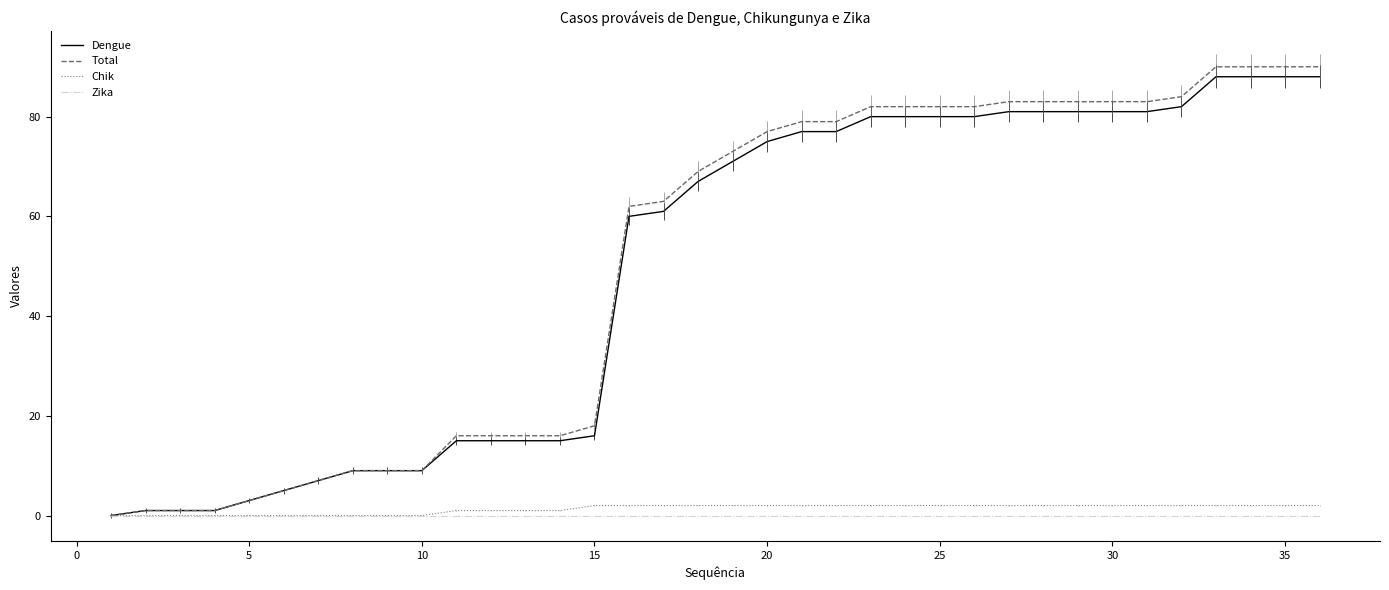

Which series has the widest spread of values?

Total